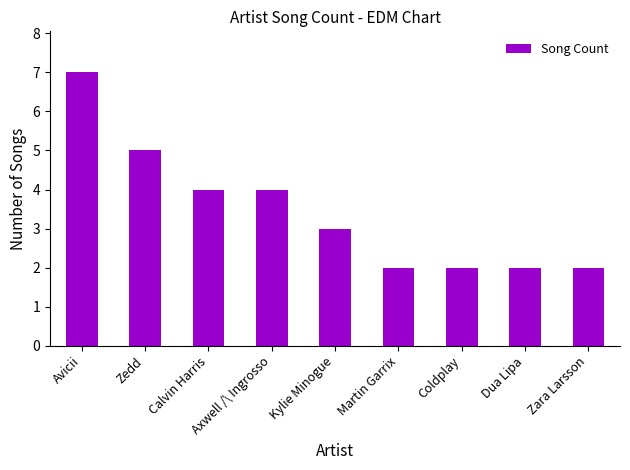

Are the bars grouped side by side (vs. stacked)?

No